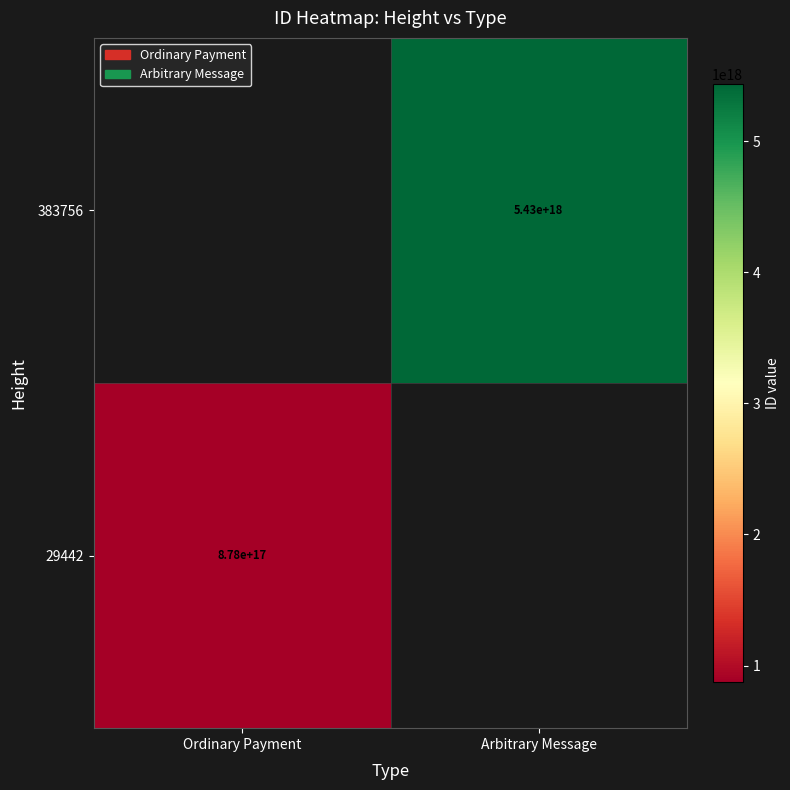

The 29442 series shows 1445063108982246400 at Ordinary Payment. True or false?

False